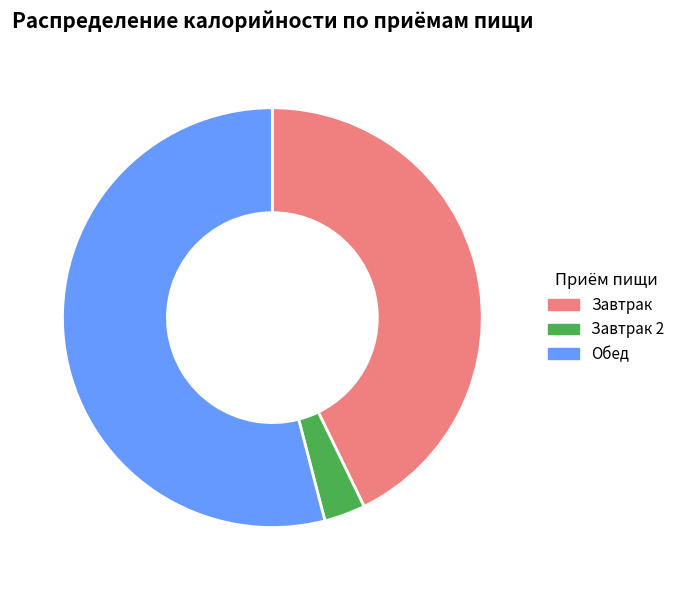

Does any single category account for the majority?

Yes